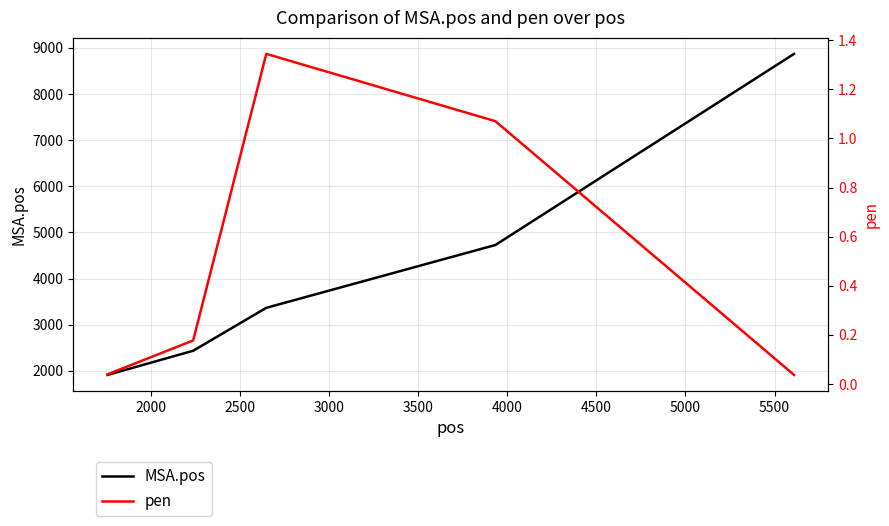

True or false: MSA.pos and pen cross at least once.

False